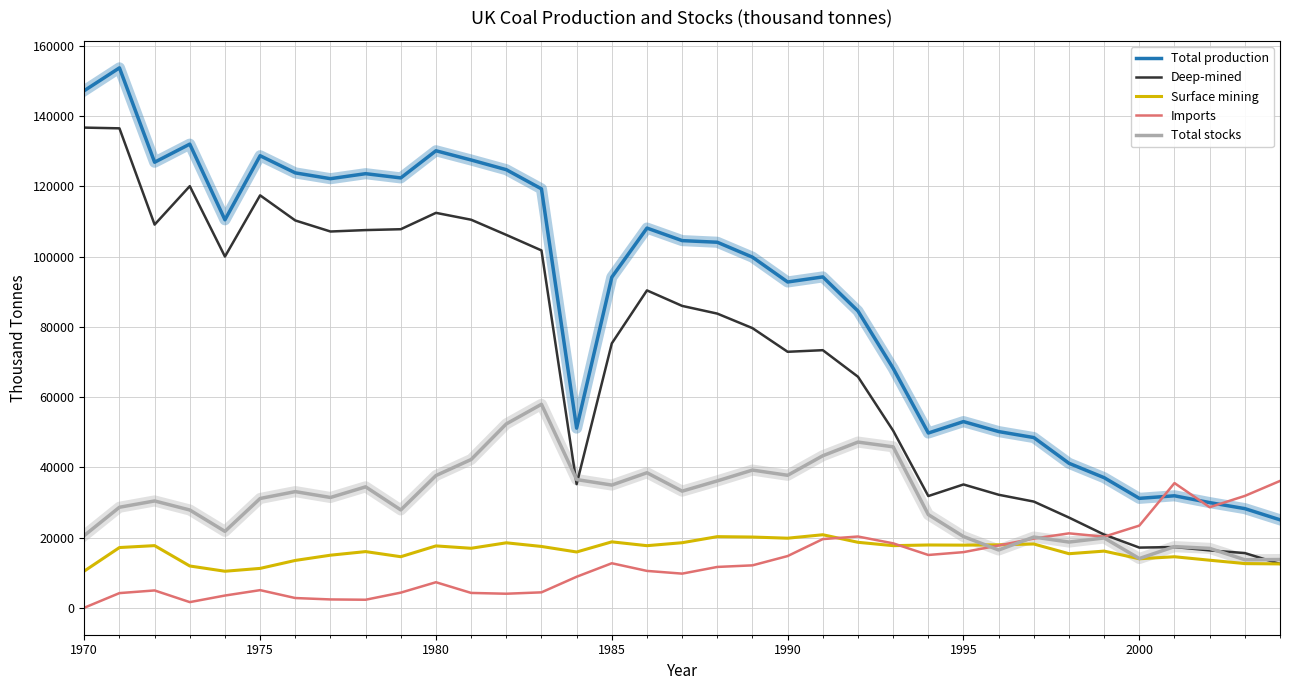

True or false: Total production and Deep-mined cross at least once.

False